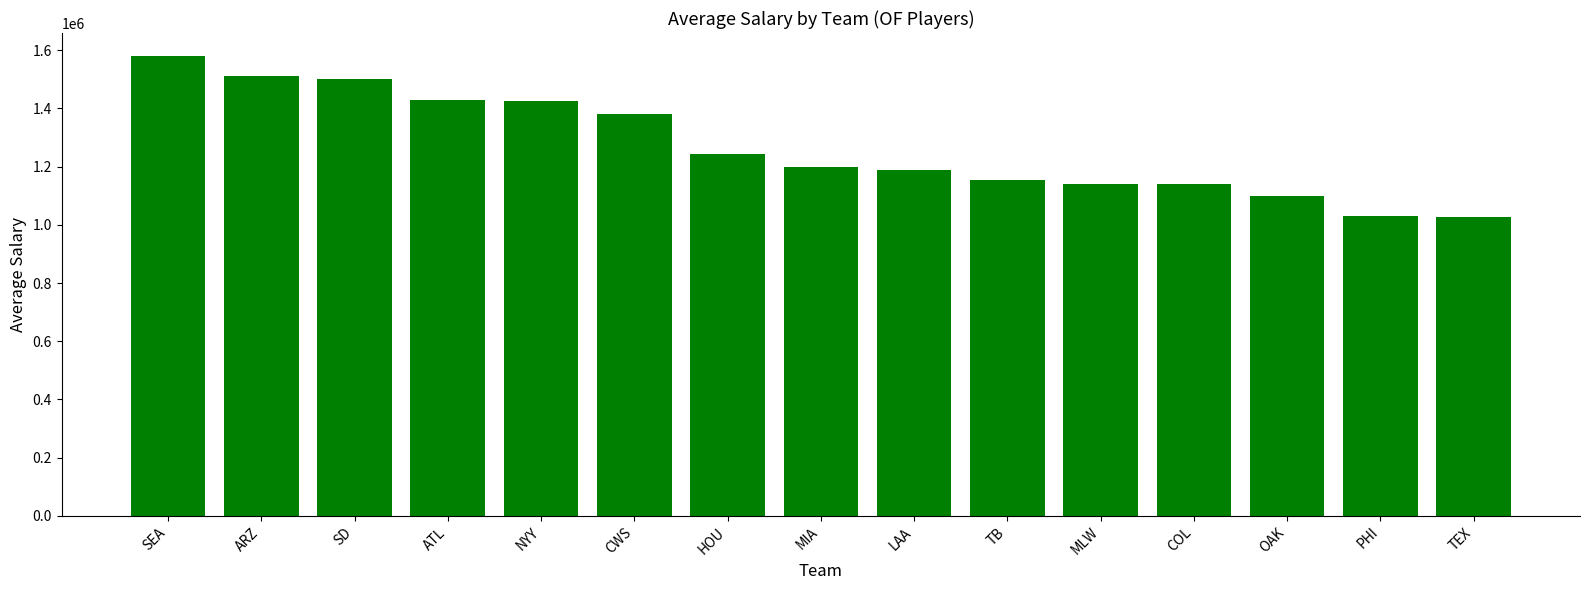

What is the ratio of the value at MIA to the value at TB?

1.0